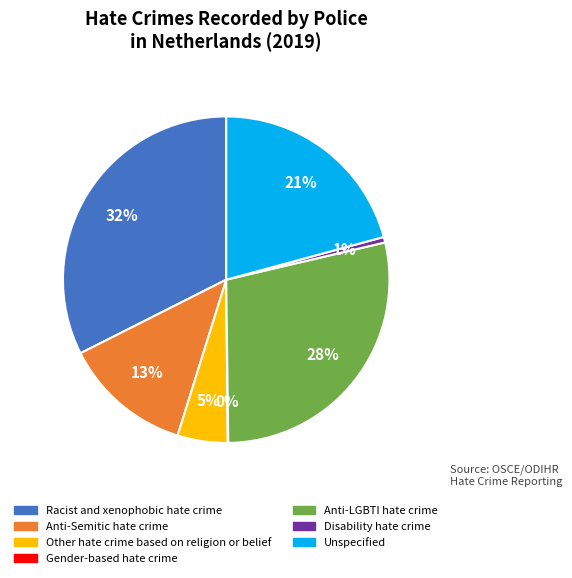

Which has a higher value, Racist and xenophobic hate crime or Anti-LGBTI hate crime?

Racist and xenophobic hate crime